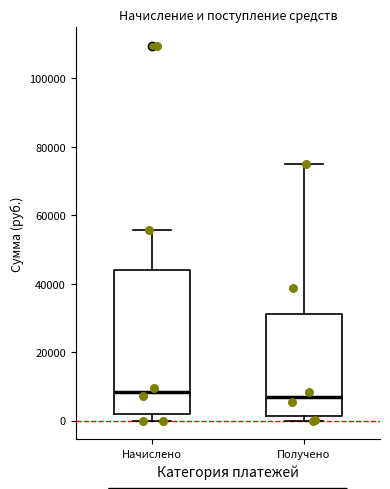

Where does the median line of the box for Получено sit on the y-axis? The values are not printed on the chart, so give them approximately, as read against the axis.

6000